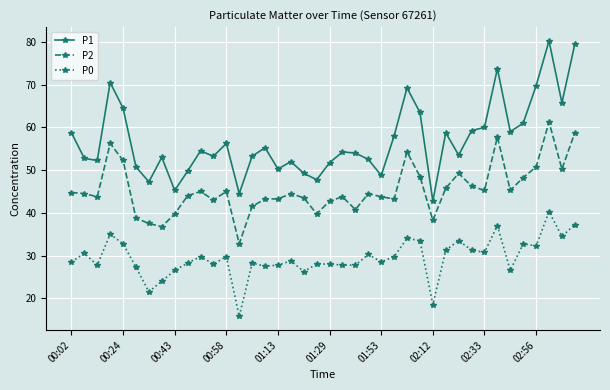

List the series in order of their overall mean, highest first.

P1, P2, P0